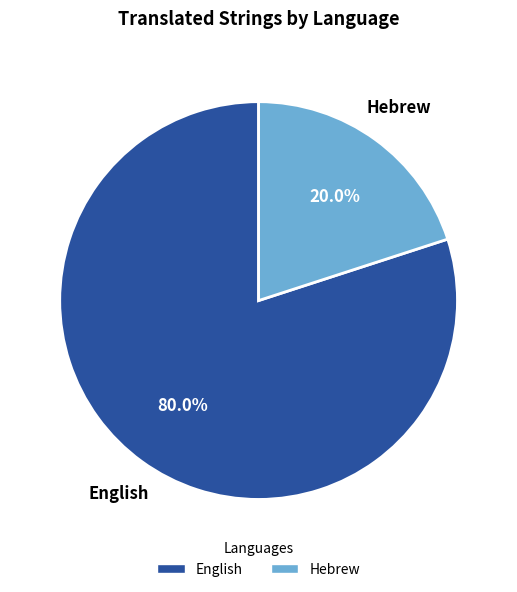

The Hebrew slice represents 10% of the pie. True or false?

False